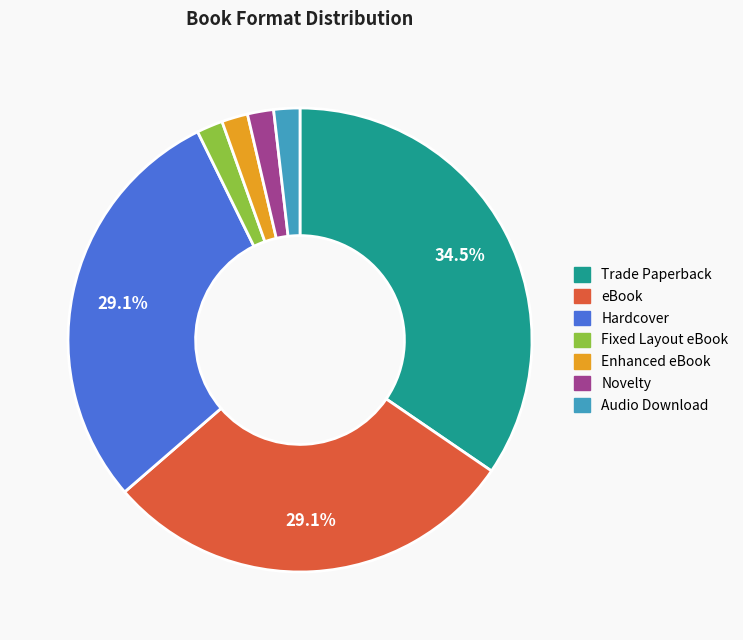

What percentage is the Enhanced eBook slice, to the nearest percent?

2%